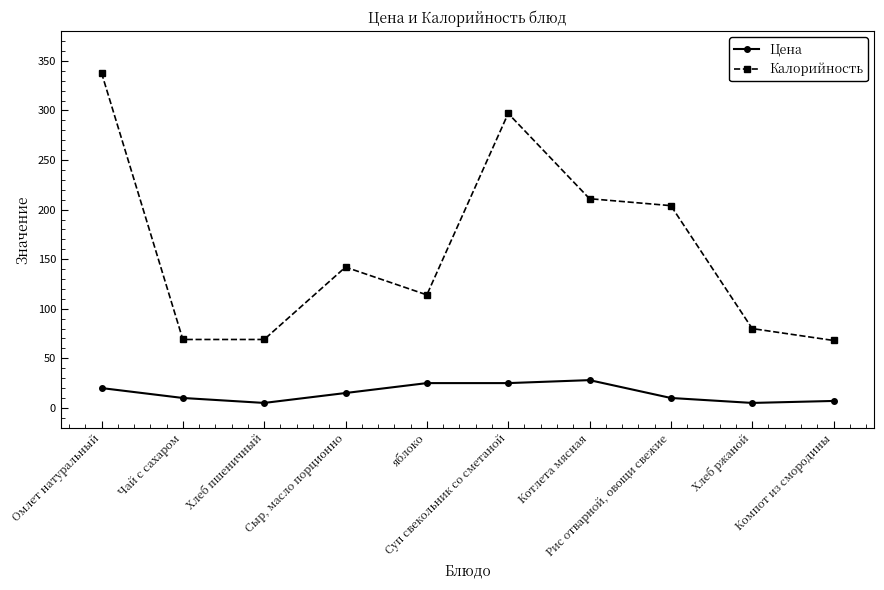

What are all the series names shown in the legend?

Цена, Калорийность